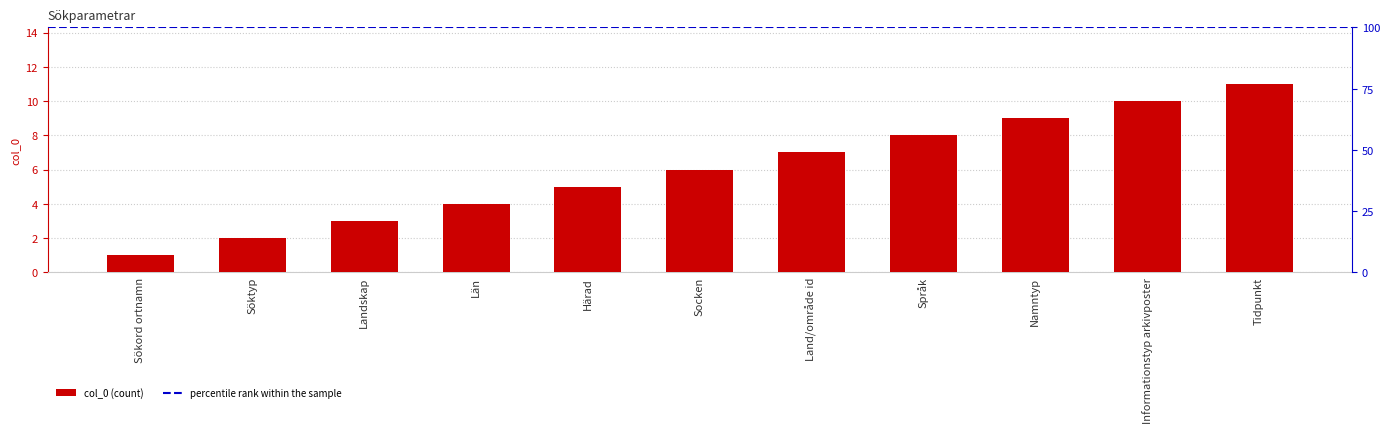

What is the label of the 6th bar from the right?

Socken